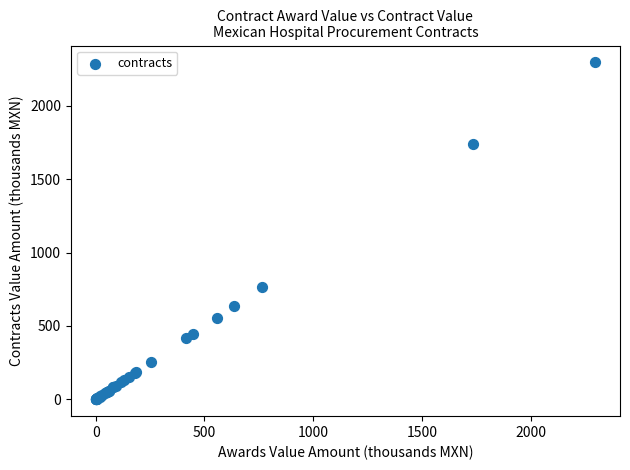

What Y value in the scatter plot is closest to 1147?

765.6